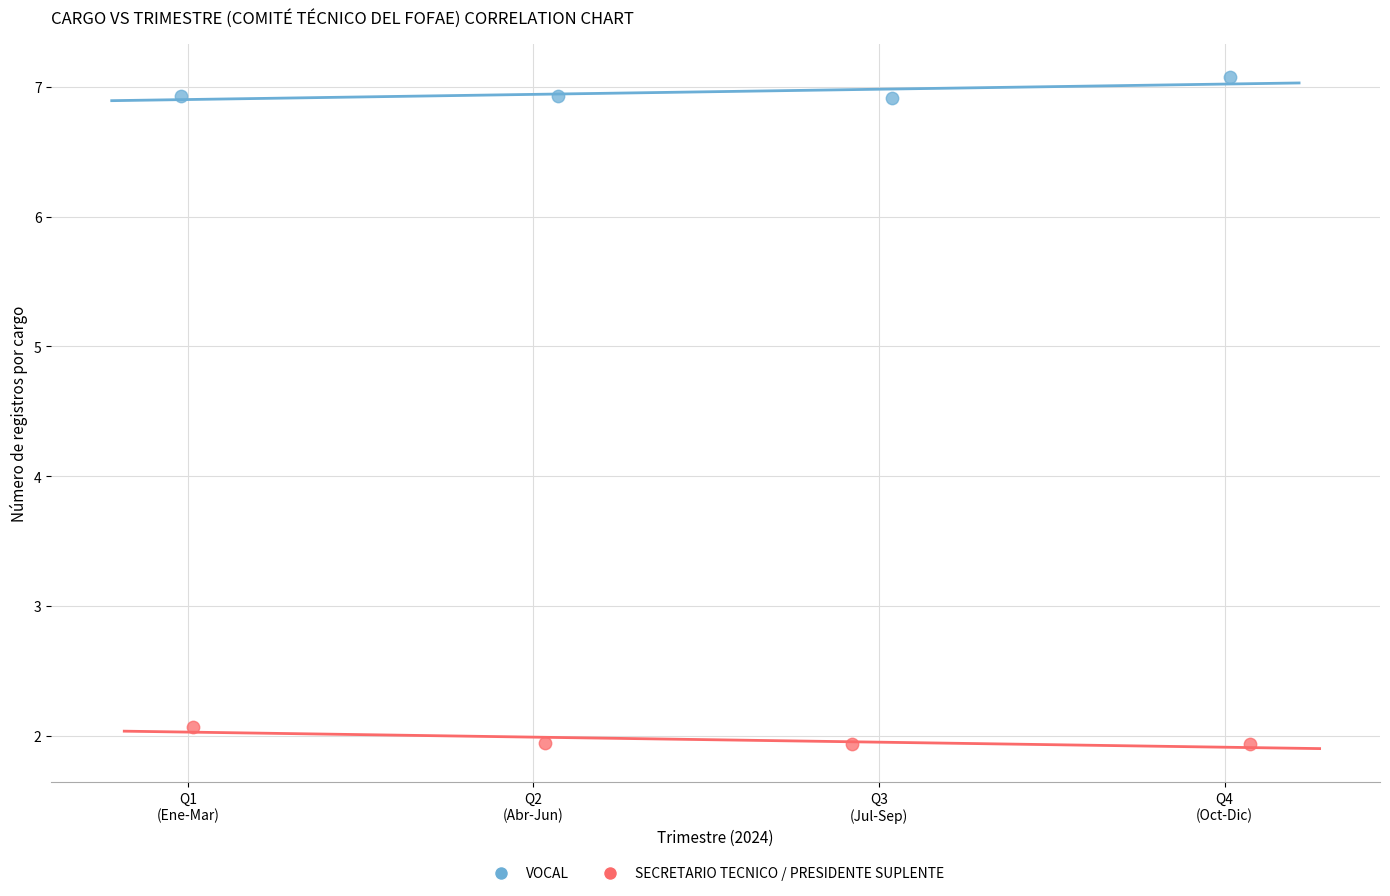

Which series contains the lowest Y value?

SECRETARIO TECNICO / PRESIDENTE SUPLENTE